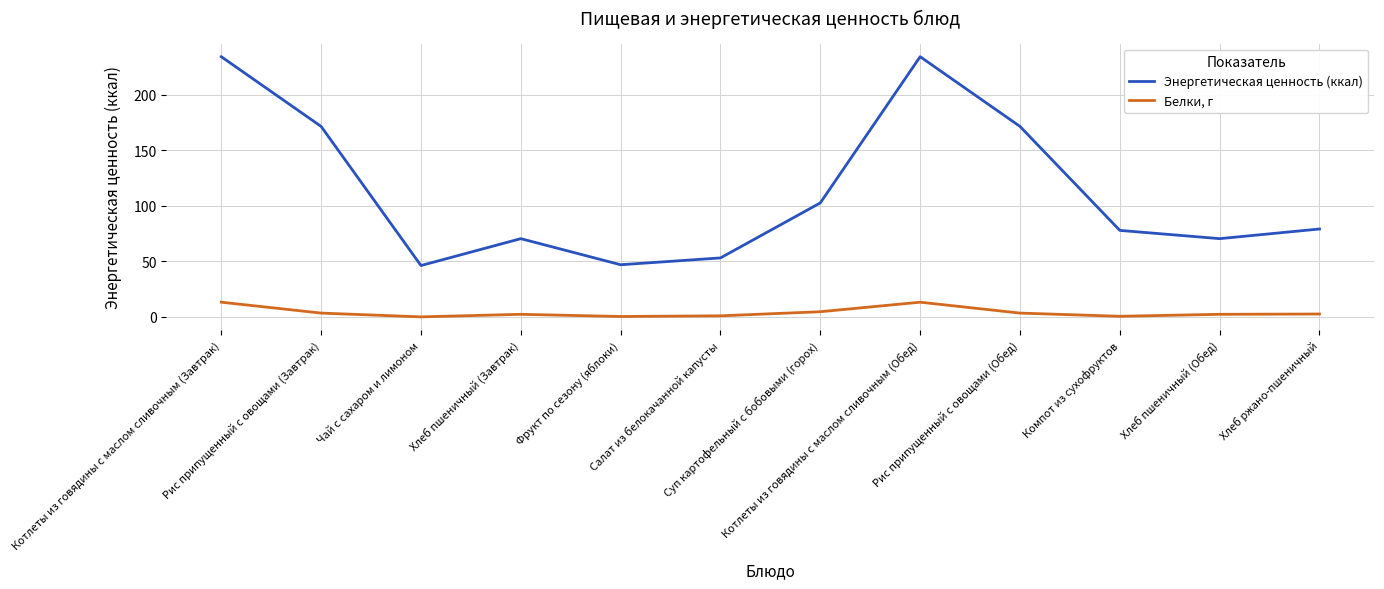

At which label does Энергетическая ценность (ккал) first exceed 79?

Котлеты из говядины с маслом сливочным (Завтрак)